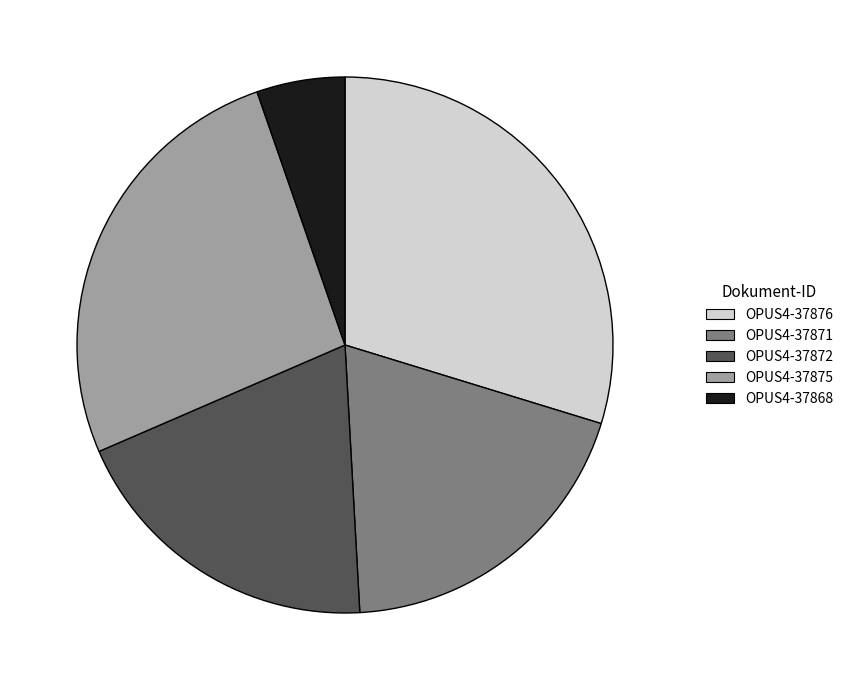

How many segments does this pie chart have?

5